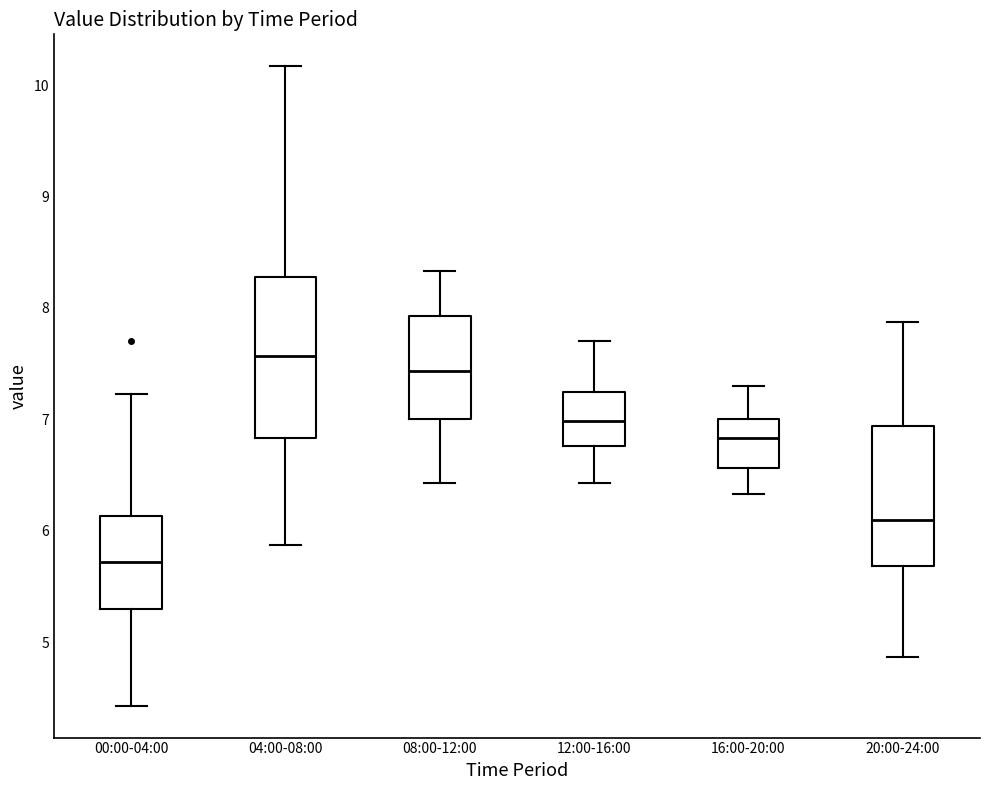

Comparing the boxes themselves (not the whiskers), which one is the tallest?

04:00-08:00